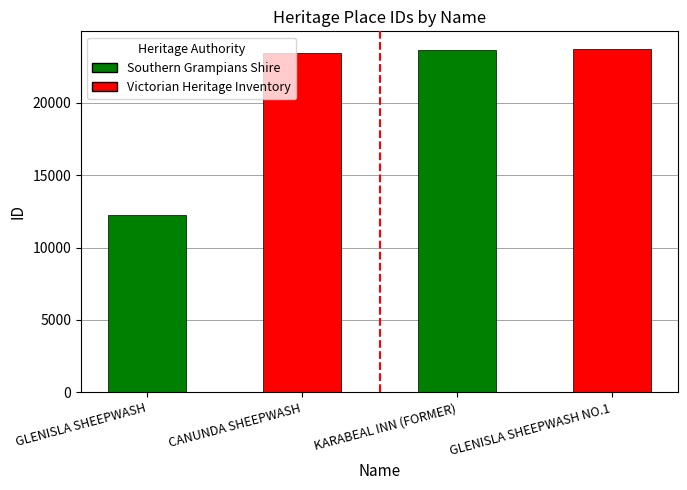

What is the ratio of the value at GLENISLA SHEEPWASH to the value at KARABEAL INN (FORMER)?

0.5